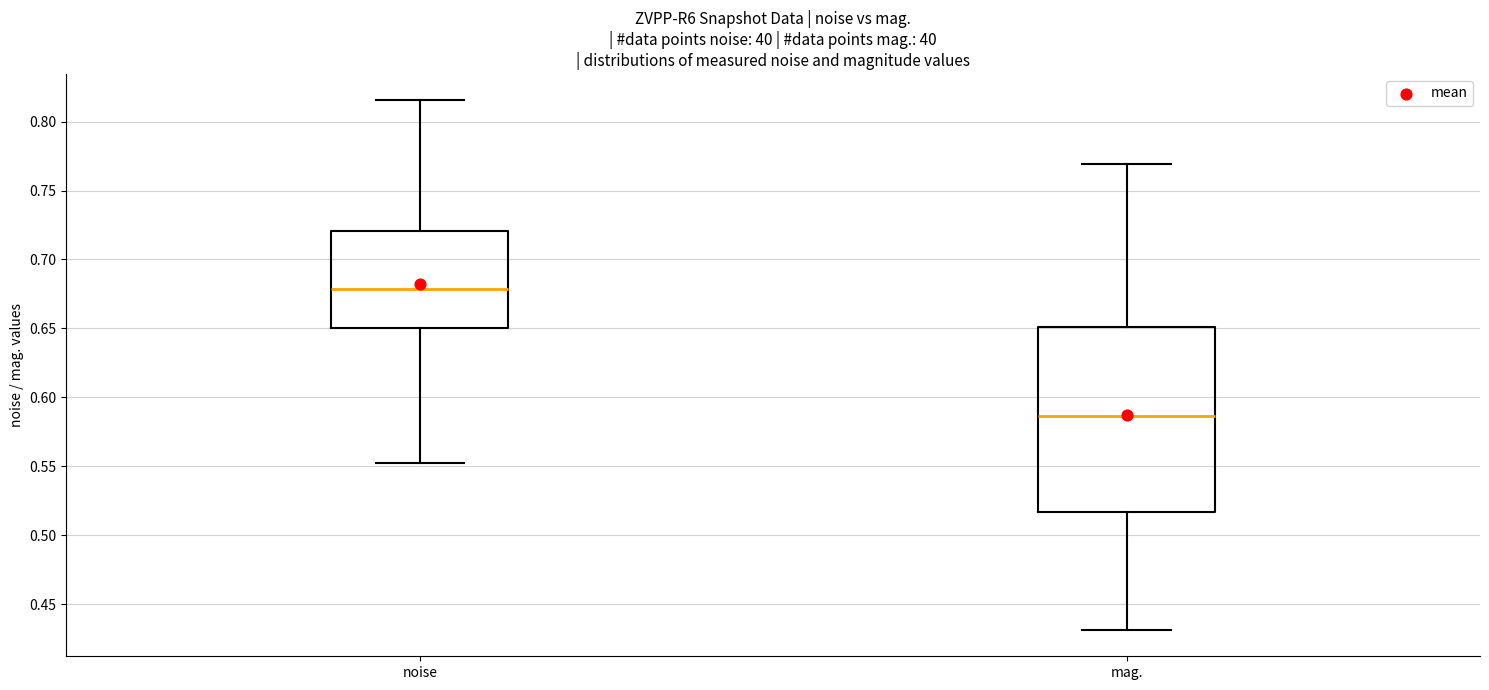

Comparing the boxes themselves (not the whiskers), which one is the tallest?

mag.